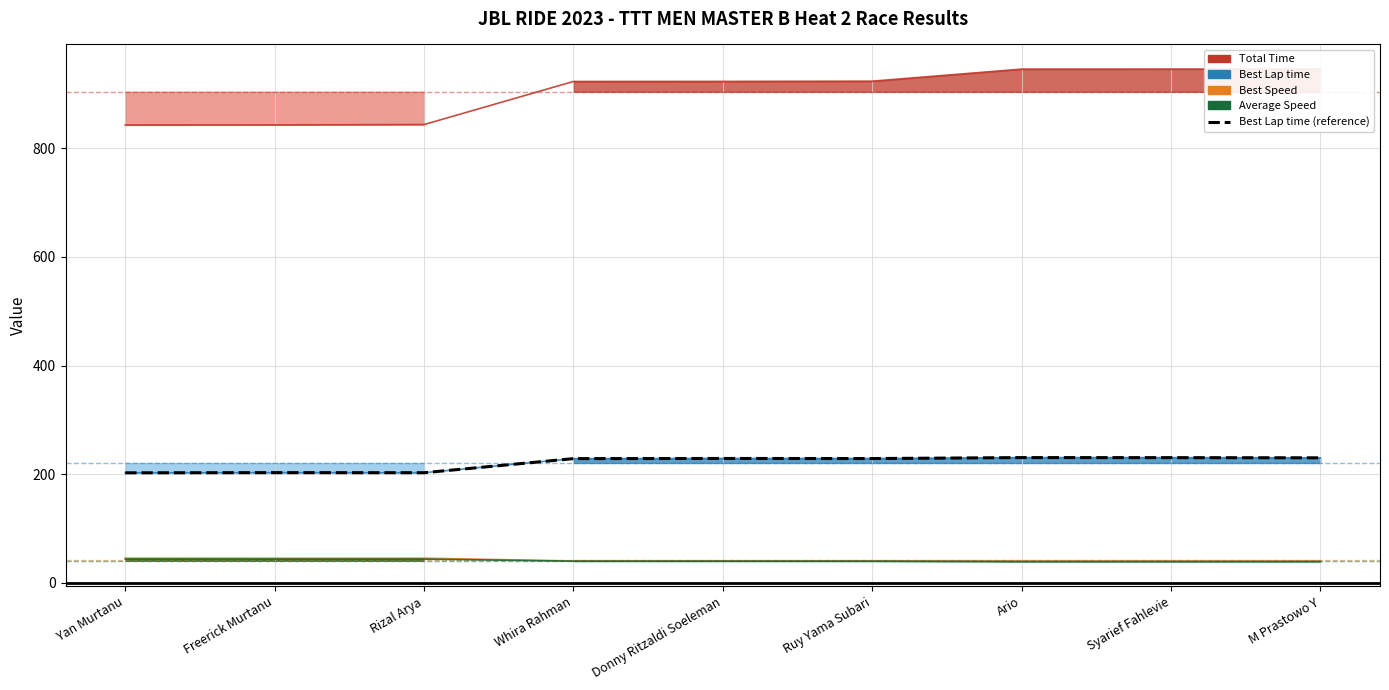

Does the chart have visible grid lines?

Yes